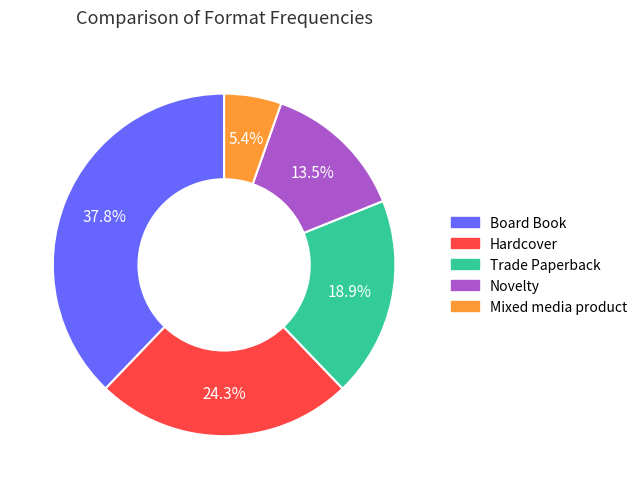

Which category has the smallest portion of the pie?

Mixed media product